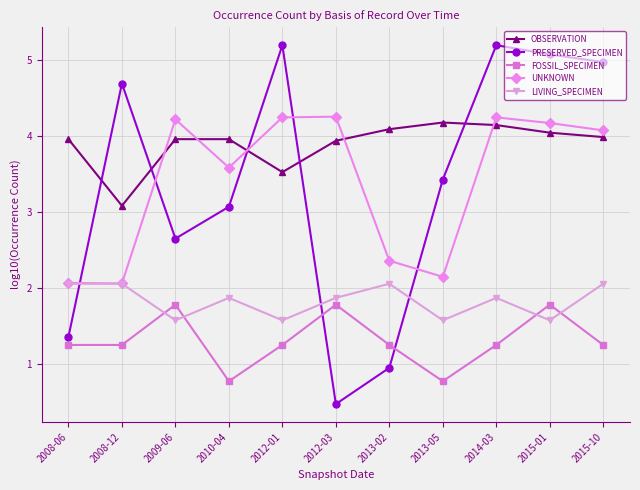

What position from the right is 2015-10?

1